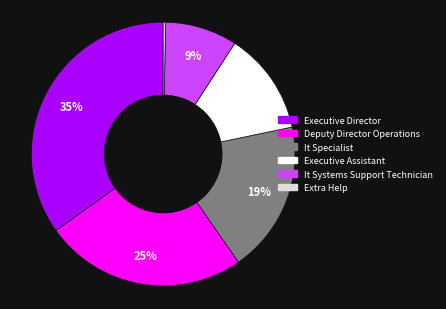

How many segments does this pie chart have?

6